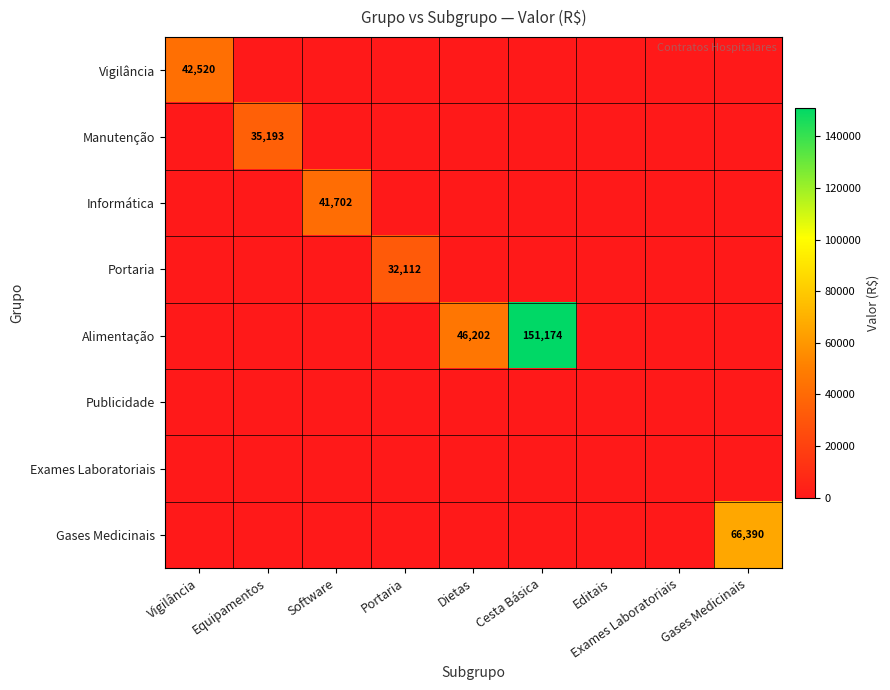

Is it true that Vigilância equals 29132 at Vigilância?

False